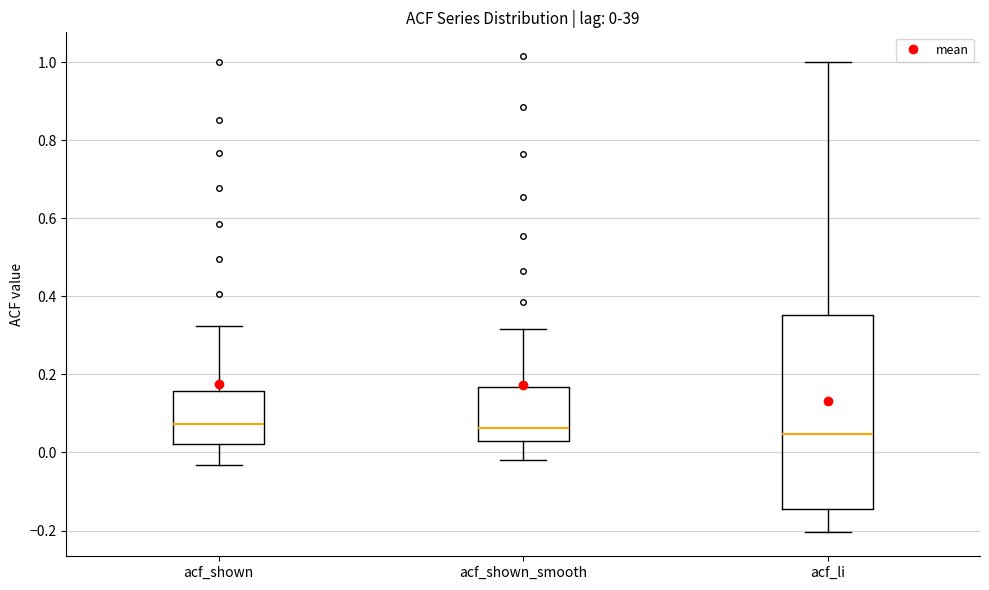

Which box is the tallest, from its lower edge to its upper edge?

acf_li